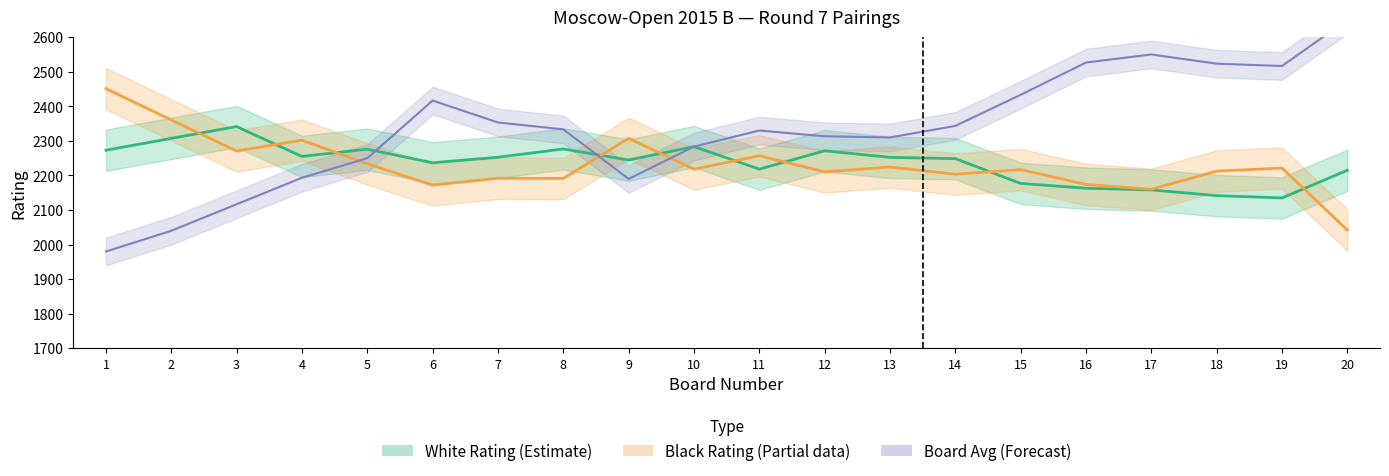

What is the approximate value of Board Avg (Forecast) at 12?

2313.3